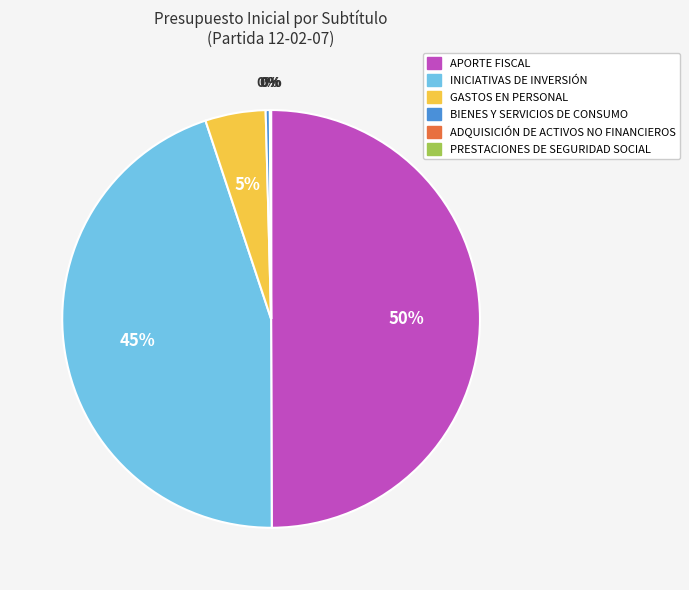

True or false: GASTOS EN PERSONAL accounts for 5% of the total.

True